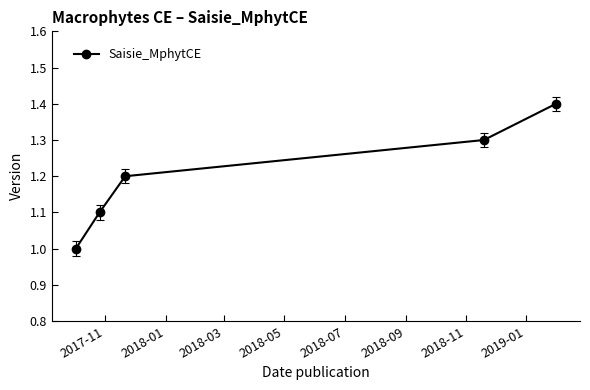

Reading left to right, list all the values displayed in this chart.

1.0	1.1	1.2	1.3	1.4